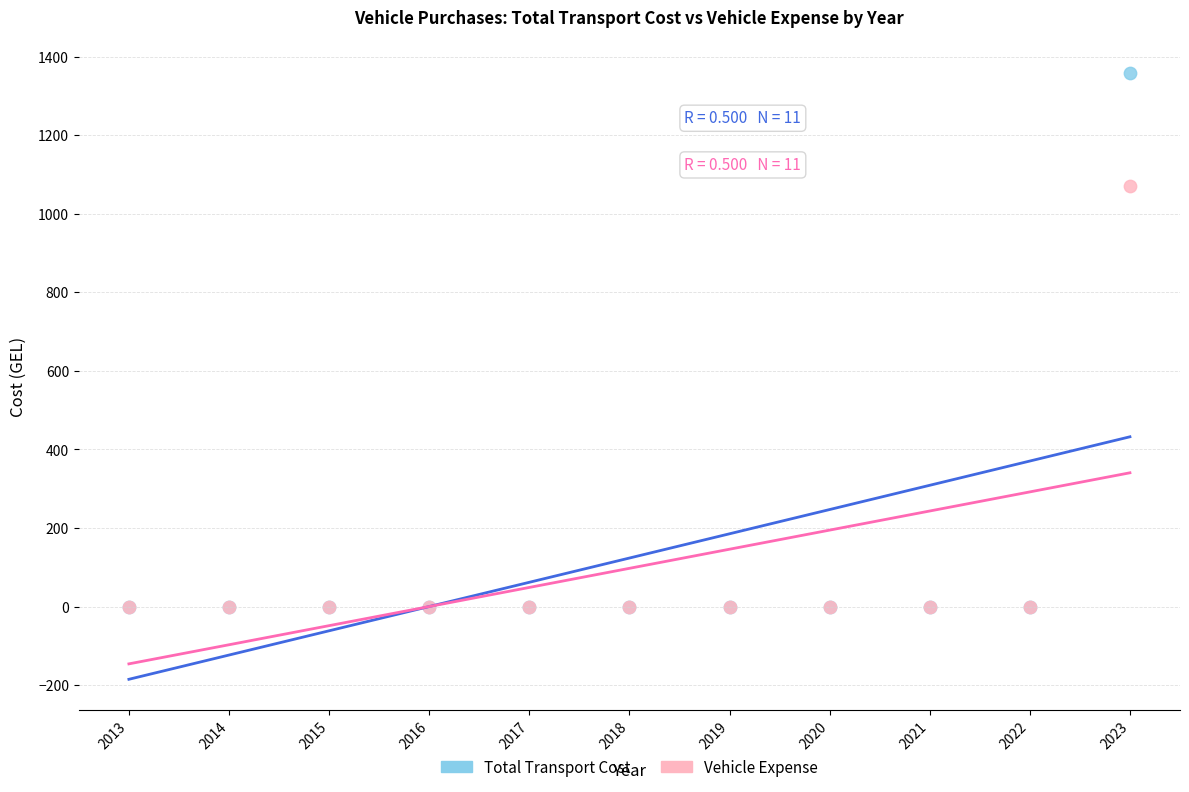

Which series has the widest spread of Y values?

Total Transport Cost